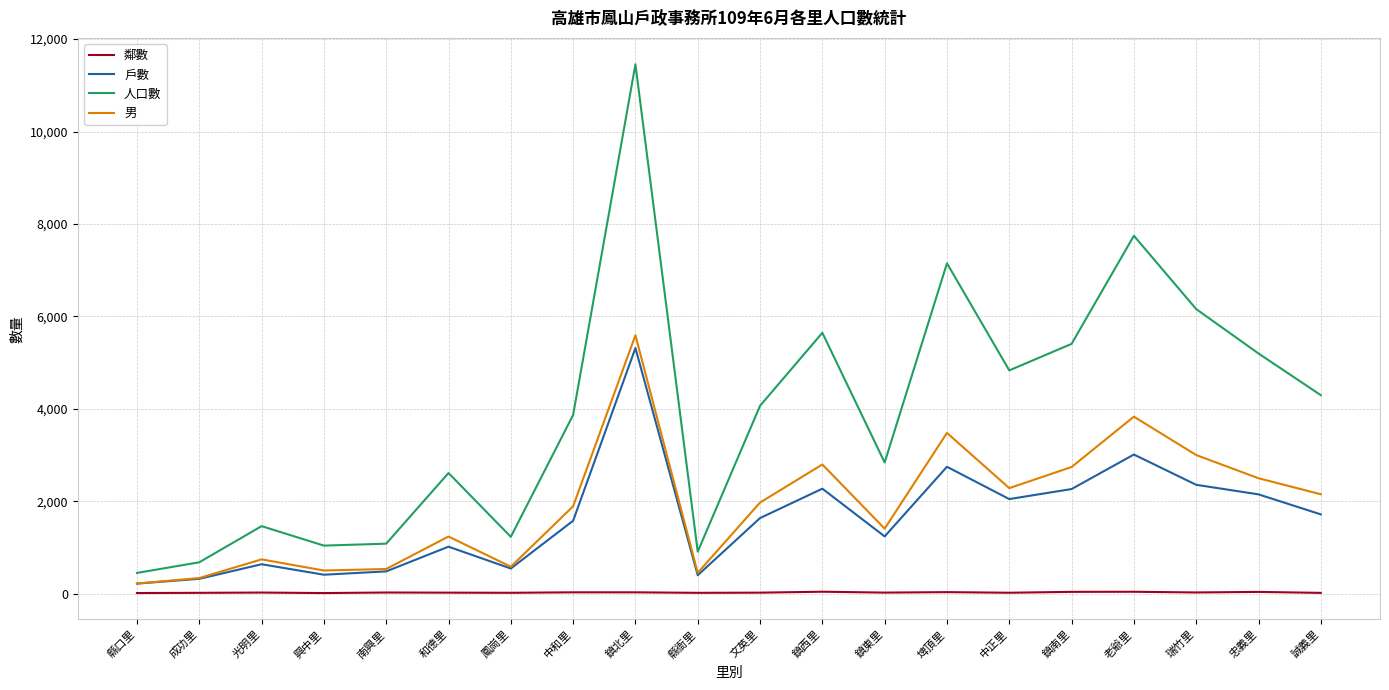

True or false: 男 has more than 1 points higher than both neighbors.

True